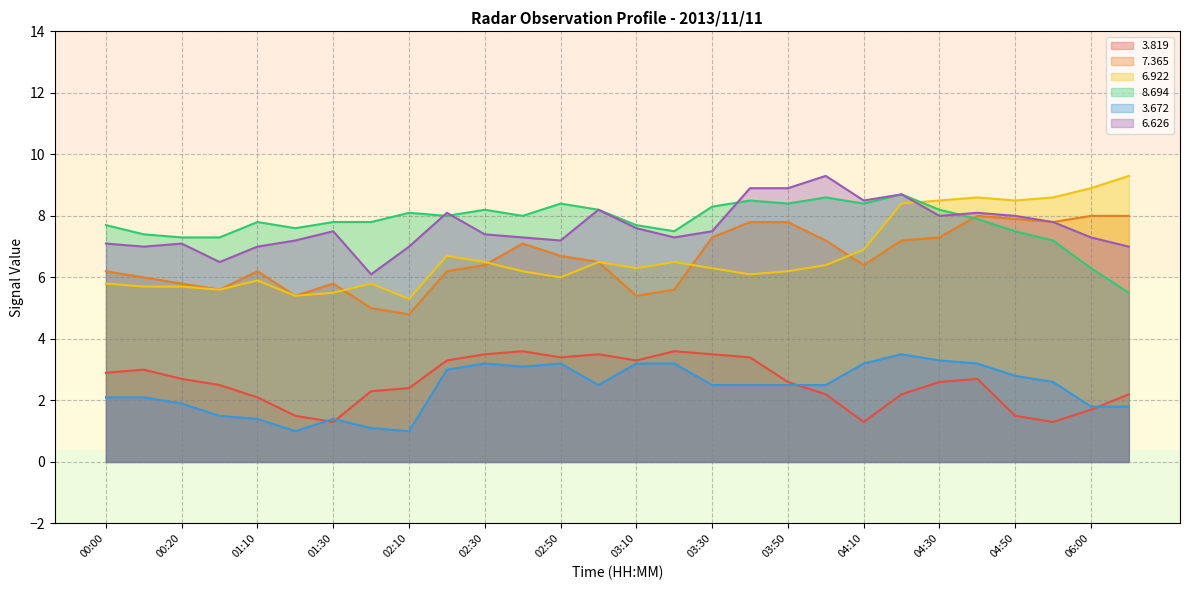

What is the label of the 25th point from the left?

04:50